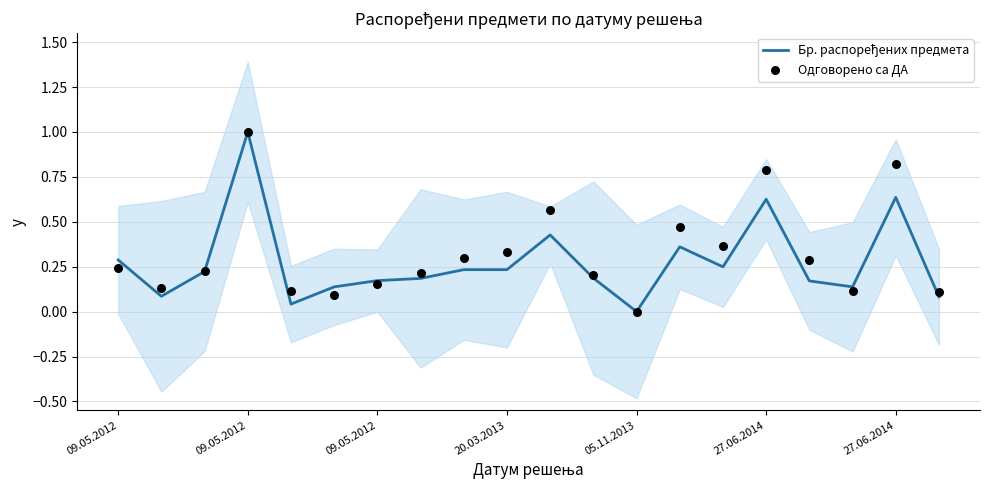

What are all the series names shown in the legend?

Бр. распоређених предмета, Одговорено са ДА